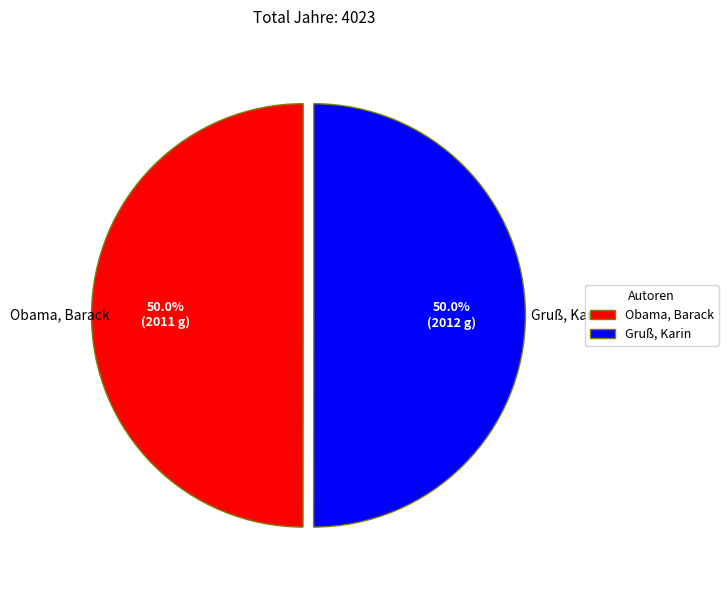

How many slices are in this pie chart?

2